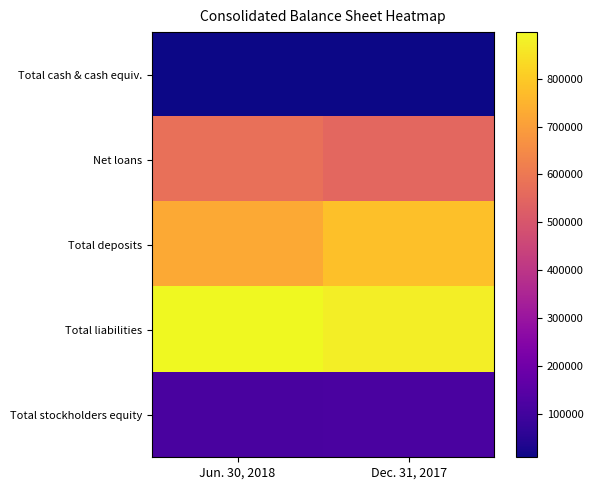

Reading left to right, transcribe all the data shown in this chart.

Total cash & cash equiv.: Jun. 30, 2018=9837	Dec. 31, 2017=8739
Net loans: Jun. 30, 2018=577878	Dec. 31, 2017=551910
Total deposits: Jun. 30, 2018=725034	Dec. 31, 2017=778146
Total liabilities: Jun. 30, 2018=897286	Dec. 31, 2017=873402
Total stockholders equity: Jun. 30, 2018=113311	Dec. 31, 2017=116719